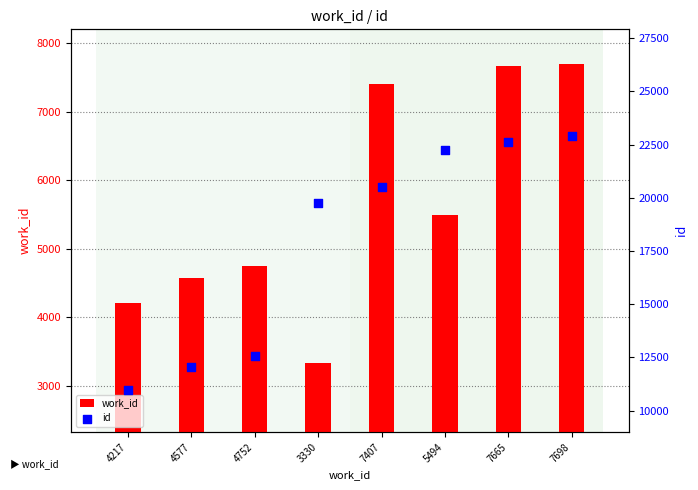

What is the total value across all series at 4752?

17331